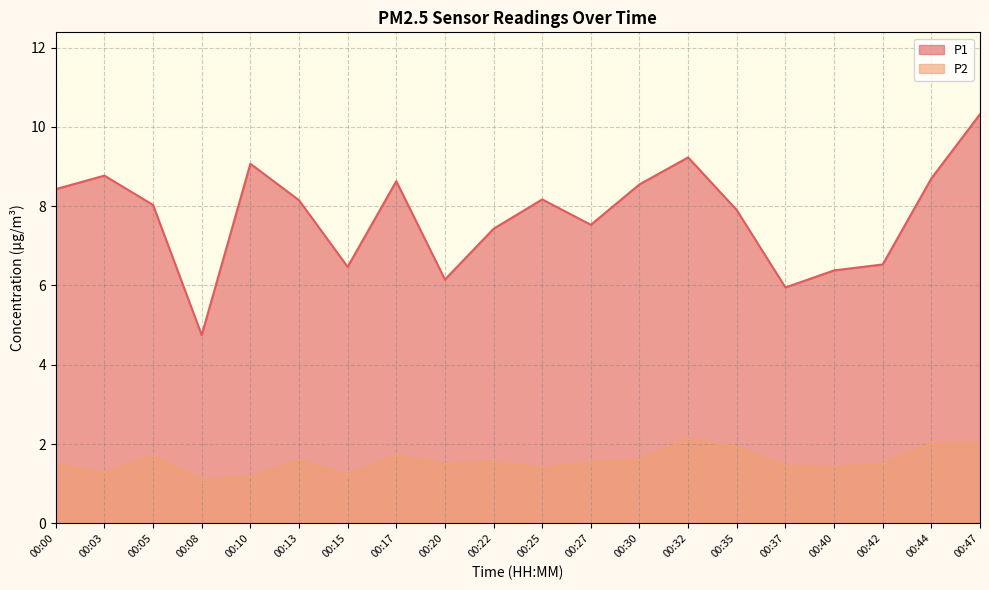

Is it true that P2 equals 1.5 at 00:20?

True